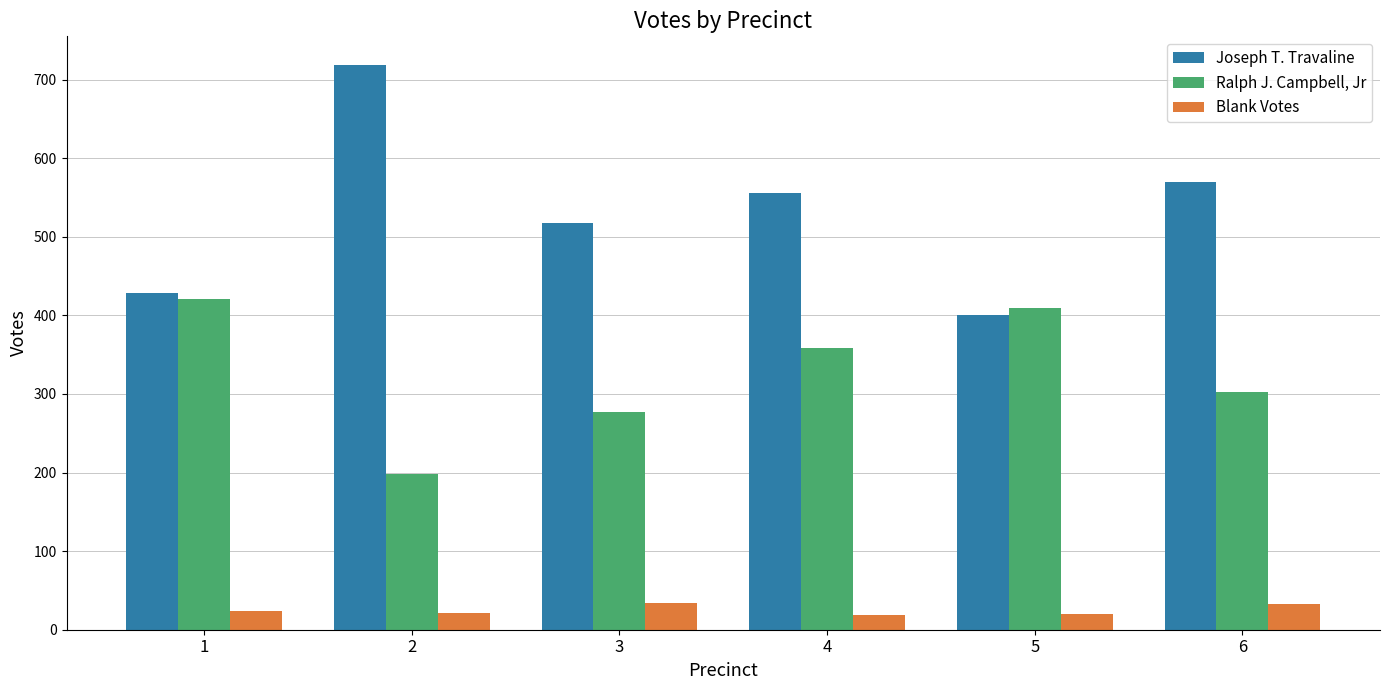

Is it true that Joseph T. Travaline equals 428 at 1?

True